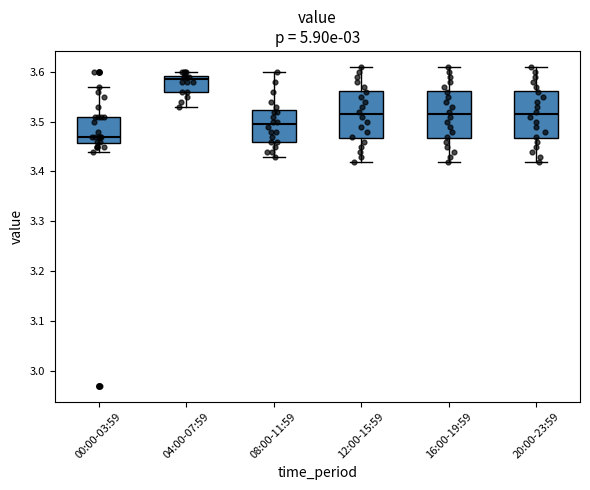

Which box's median line is the highest?

04:00-07:59